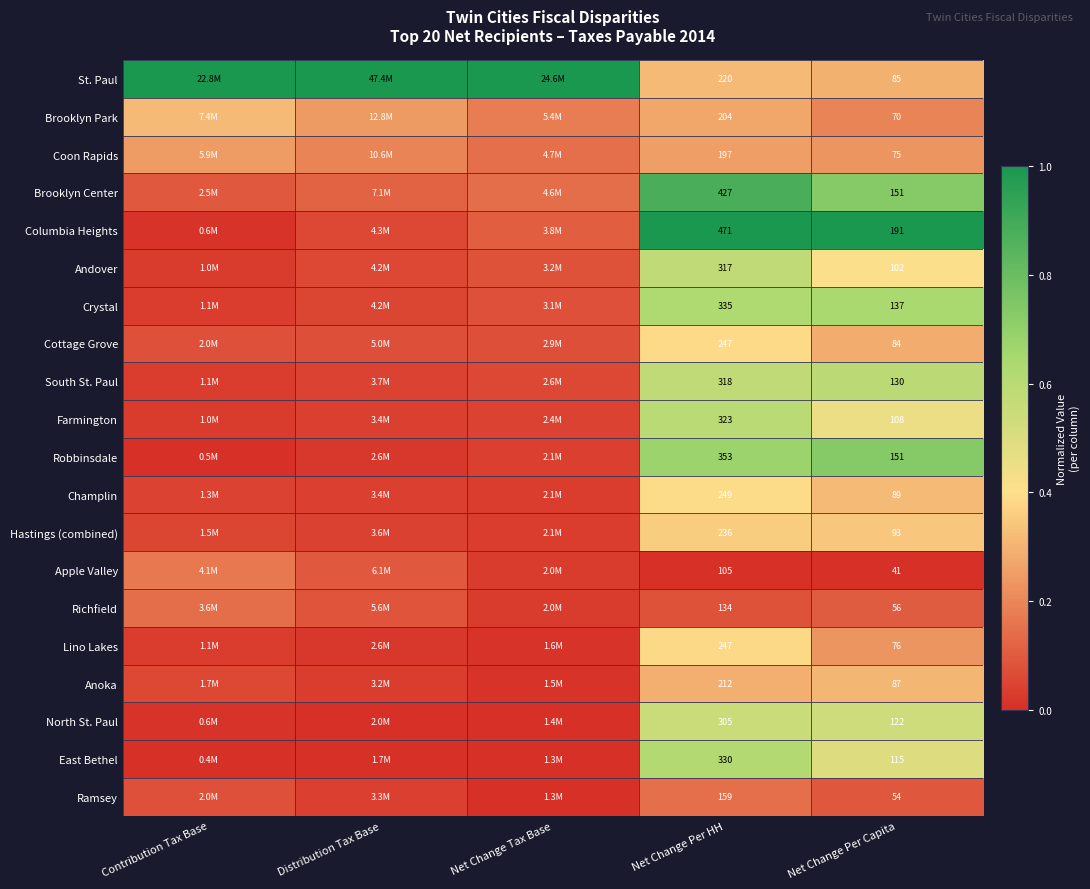

Between Net Change Per HH and Net Change Per Capita, which series saw the biggest shift?

Columbia Heights